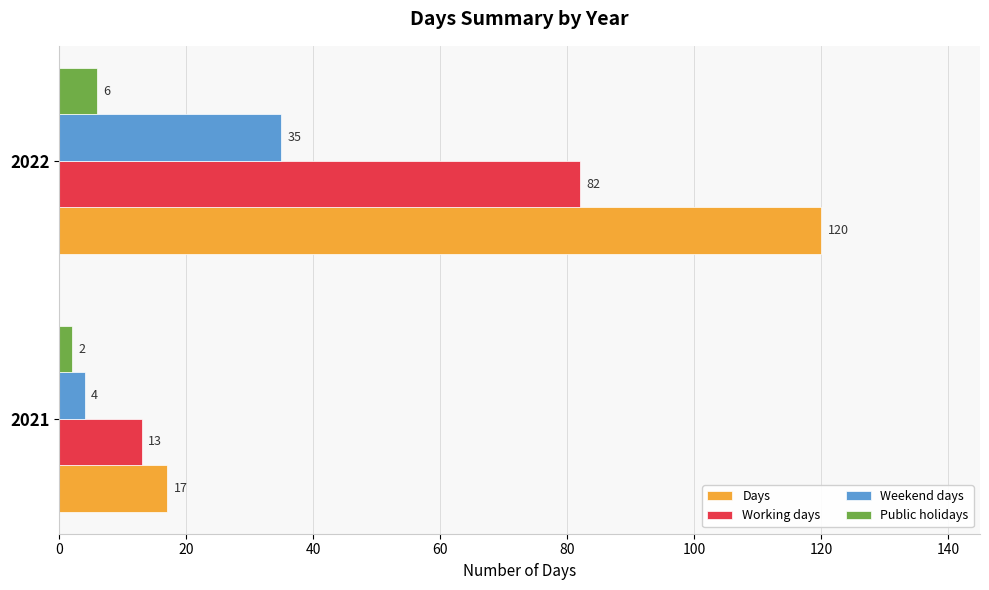

List the series in order of their overall mean, highest first.

Days, Working days, Weekend days, Public holidays